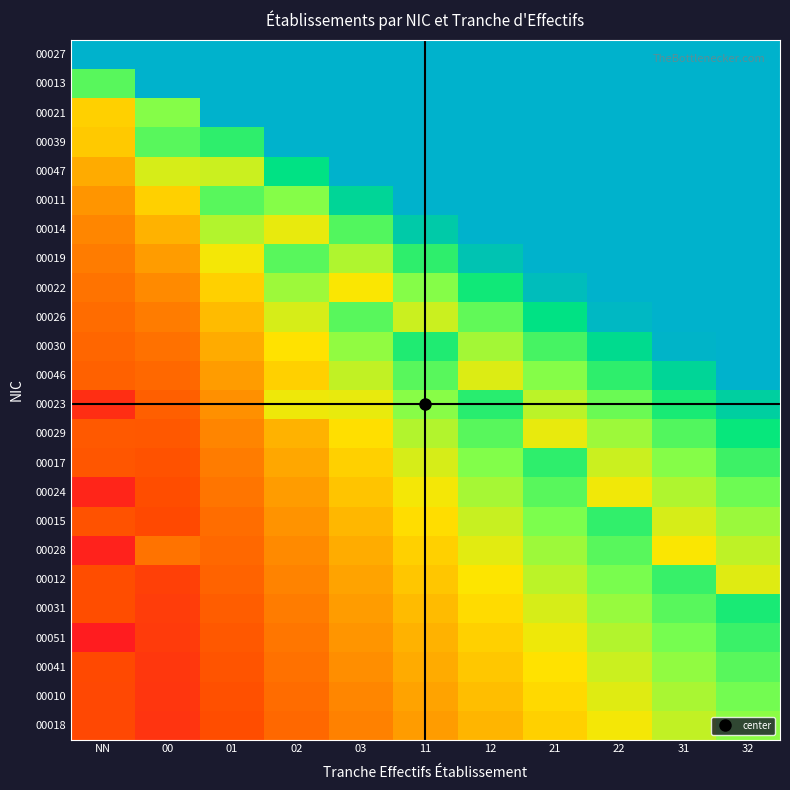

Reading right to left, list all the values displayed in this chart.

00027: 32=1.0	31=1.0	22=1.0	21=1.0	12=1.0	11=1.0	03=1.0	02=1.0	01=1.0	00=1.0	NN=1.0
00013: 32=1.0	31=1.0	22=1.0	21=1.0	12=1.0	11=1.1	03=1.0	02=1.0	01=1.0	00=1.0	NN=0.7
00021: 32=1.0	31=1.0	22=1.0	21=1.0	12=1.0	11=1.0	03=1.0	02=1.1	01=1.0	00=0.7	NN=0.5
00039: 32=1.0	31=1.0	22=1.0	21=1.0	12=1.0	11=1.0	03=1.0	02=1.0	01=0.8	00=0.7	NN=0.4
00047: 32=1.0	31=1.0	22=1.0	21=1.0	12=1.0	11=1.0	03=1.0	02=0.8	01=0.6	00=0.6	NN=0.4
00011: 32=1.0	31=1.0	22=1.0	21=1.0	12=1.0	11=1.0	03=0.9	02=0.7	01=0.7	00=0.5	NN=0.3
00014: 32=1.0	31=1.0	22=1.0	21=1.0	12=1.0	11=0.9	03=0.7	02=0.5	01=0.6	00=0.4	NN=0.3
00019: 32=1.0	31=1.0	22=1.0	21=1.0	12=0.9	11=0.8	03=0.6	02=0.7	01=0.5	00=0.3	NN=0.3
00022: 32=1.0	31=1.0	22=1.0	21=1.0	12=0.8	11=0.7	03=0.5	02=0.6	01=0.5	00=0.3	NN=0.3
00026: 32=1.0	31=1.0	22=1.0	21=0.8	12=0.7	11=0.6	03=0.7	02=0.6	01=0.4	00=0.3	NN=0.2
00030: 32=1.0	31=1.0	22=0.9	21=0.7	12=0.6	11=0.8	03=0.6	02=0.5	01=0.4	00=0.2	NN=0.2
00046: 32=1.0	31=0.9	22=0.8	21=0.7	12=0.5	11=0.7	03=0.6	02=0.5	01=0.3	00=0.2	NN=0.2
00023: 32=0.9	31=0.8	22=0.7	21=0.6	12=0.8	11=0.7	03=0.5	02=0.5	01=0.3	00=0.2	NN=0.1
00029: 32=0.8	31=0.7	22=0.6	21=0.5	12=0.7	11=0.6	03=0.5	02=0.4	01=0.3	00=0.2	NN=0.2
00017: 32=0.8	31=0.7	22=0.6	21=0.8	12=0.7	11=0.6	03=0.5	02=0.4	01=0.3	00=0.2	NN=0.2
00024: 32=0.7	31=0.6	22=0.5	21=0.7	12=0.6	11=0.5	03=0.4	02=0.3	01=0.3	00=0.2	NN=0.1
00015: 32=0.6	31=0.6	22=0.8	21=0.7	12=0.6	11=0.5	03=0.4	02=0.3	01=0.2	00=0.2	NN=0.2
00028: 32=0.6	31=0.5	22=0.7	21=0.6	12=0.5	11=0.5	03=0.4	02=0.3	01=0.2	00=0.3	NN=0.1
00012: 32=0.5	31=0.8	22=0.7	21=0.6	12=0.5	11=0.4	03=0.4	02=0.3	01=0.2	00=0.1	NN=0.2
00031: 32=0.8	31=0.7	22=0.6	21=0.6	12=0.5	11=0.4	03=0.3	02=0.3	01=0.2	00=0.1	NN=0.2
00051: 32=0.8	31=0.7	22=0.6	21=0.5	12=0.5	11=0.4	03=0.3	02=0.3	01=0.2	00=0.1	NN=0.1
00041: 32=0.7	31=0.6	22=0.6	21=0.5	12=0.4	11=0.4	03=0.3	02=0.2	01=0.2	00=0.1	NN=0.2
00010: 32=0.7	31=0.6	22=0.5	21=0.5	12=0.4	11=0.4	03=0.3	02=0.2	01=0.2	00=0.1	NN=0.2
00018: 32=0.6	31=0.6	22=0.5	21=0.5	12=0.4	11=0.3	03=0.3	02=0.2	01=0.2	00=0.1	NN=0.2